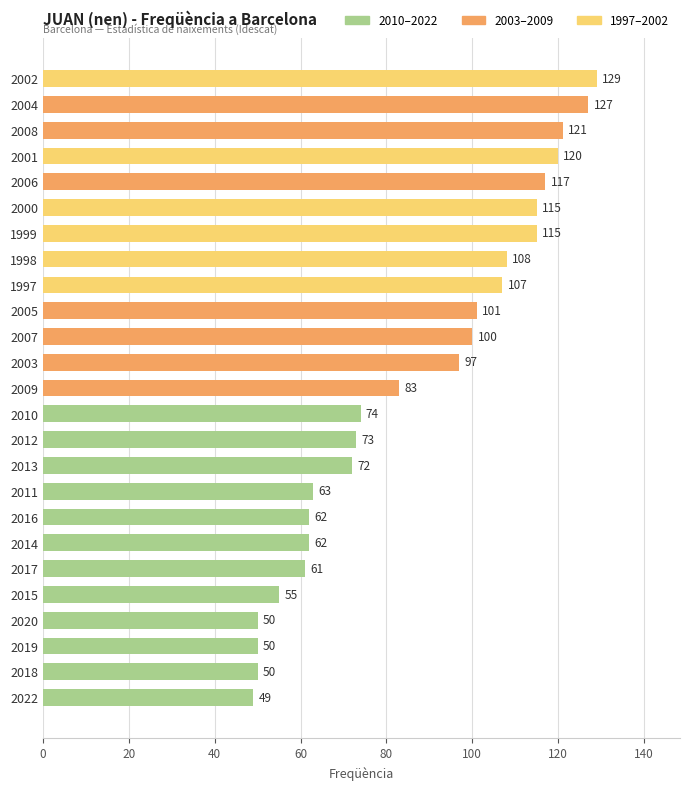

At which label is the value closest to 89?

2009